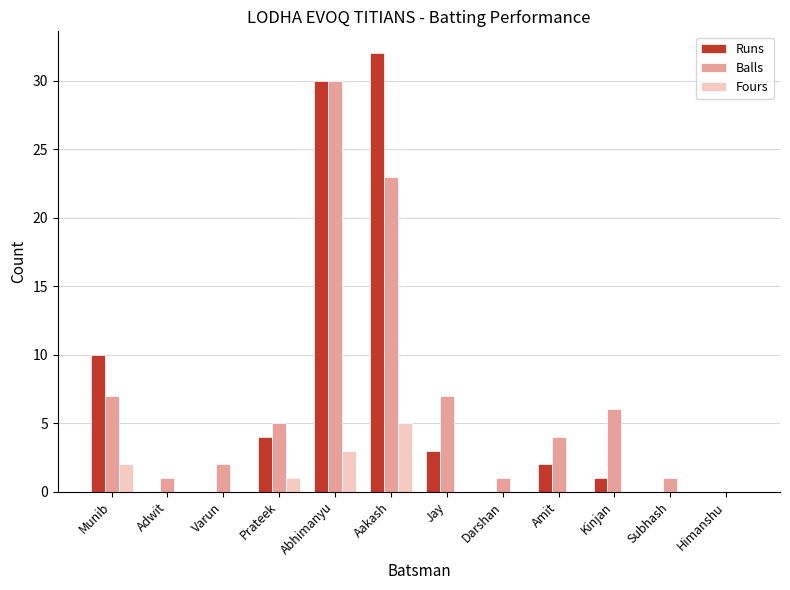

Count the number of data series in this chart.

3